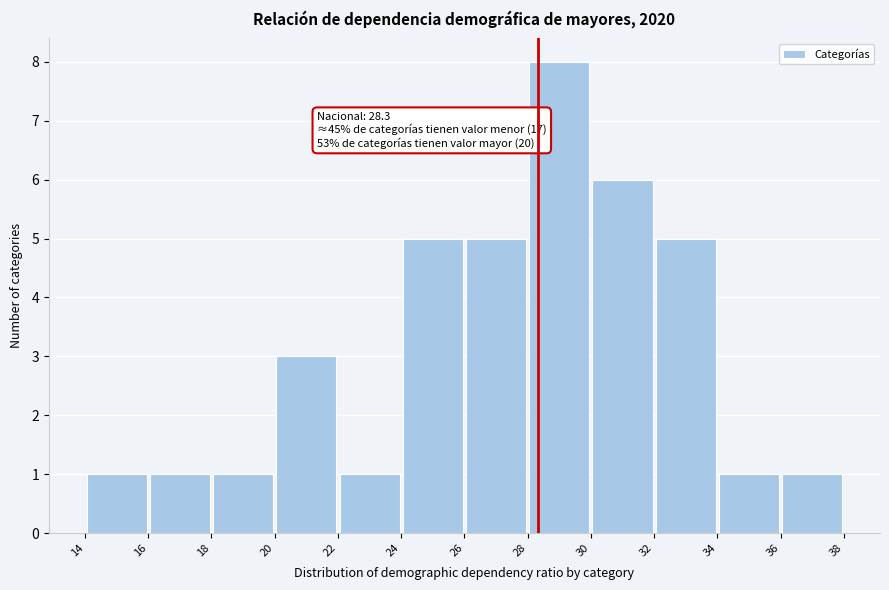

Which range on the x-axis has the tallest bar?

28 to 30